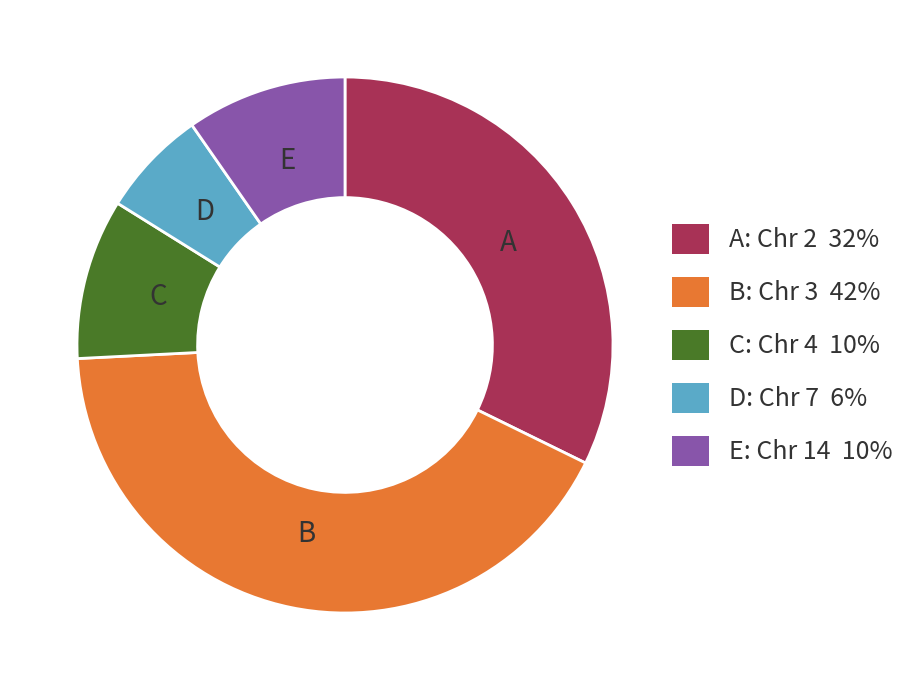

Which category has the biggest portion of the pie?

B: Chr 3 42%